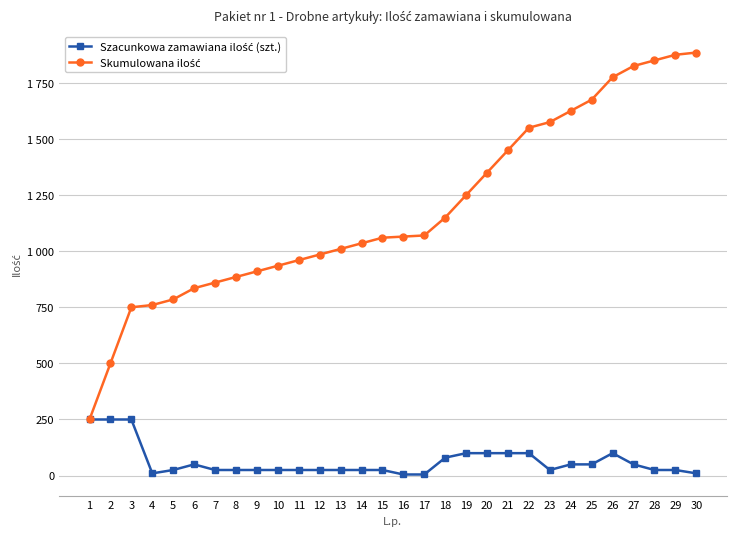

Is this an area chart (filled region under the line)?

No